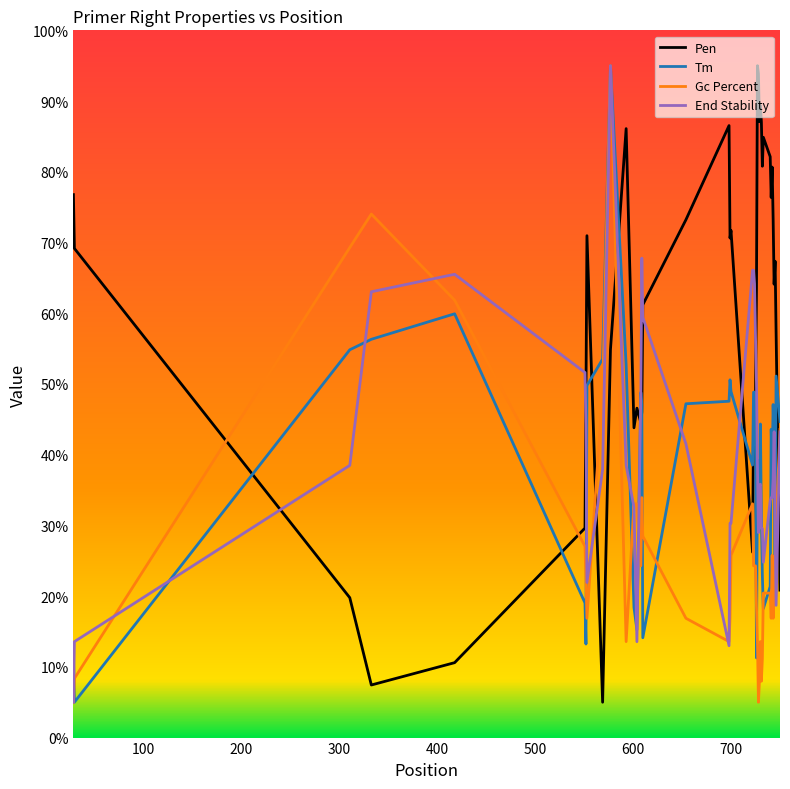

What is the minimum value for Gc Percent?

5.0